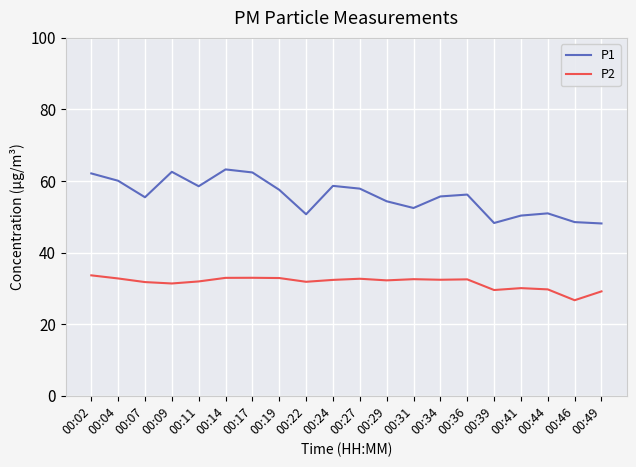

At which label does P2 first exceed 32?

00:02